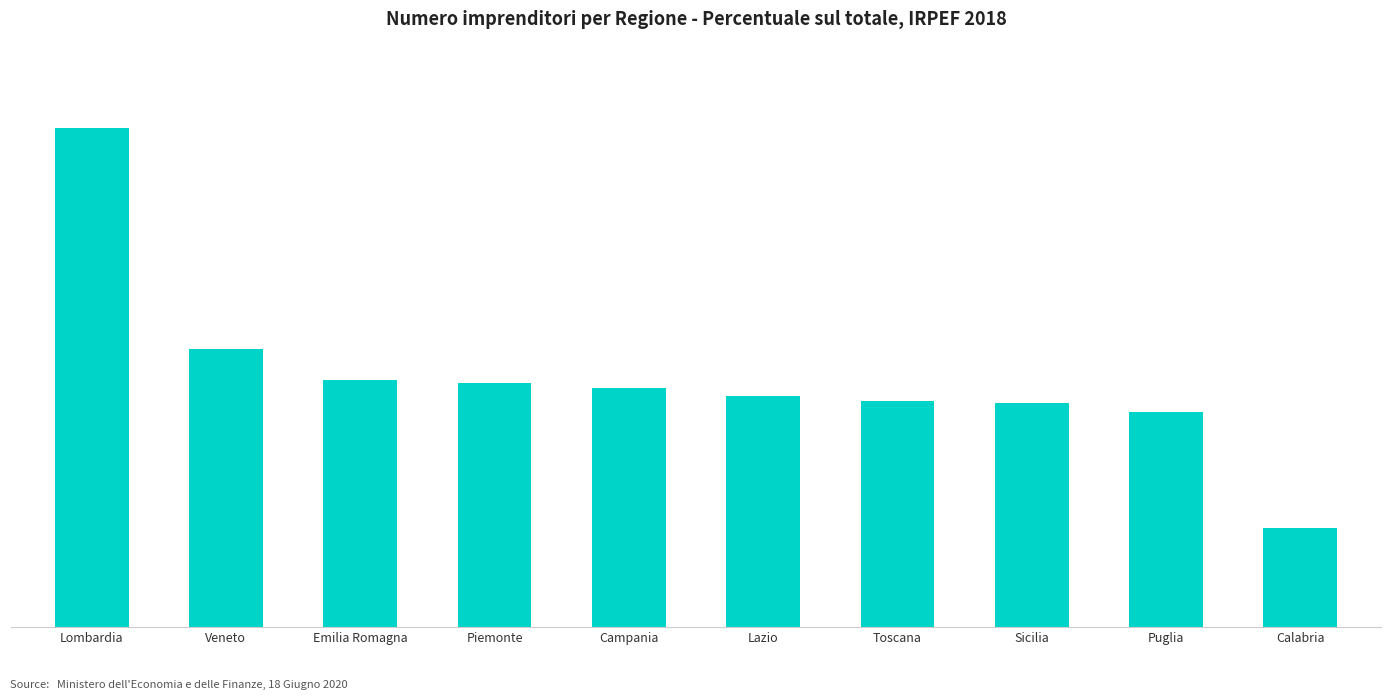

Is it true that the value at Campania is 11.4?

False